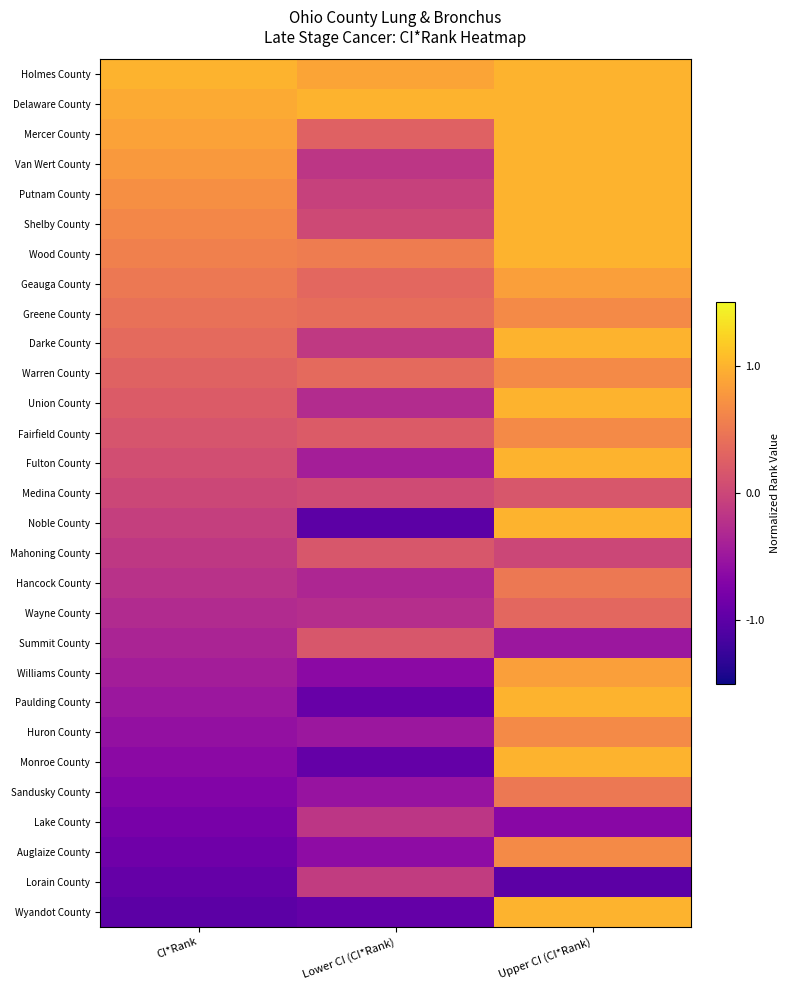

At which category is the sum across all series the highest?

Upper CI (CI*Rank)